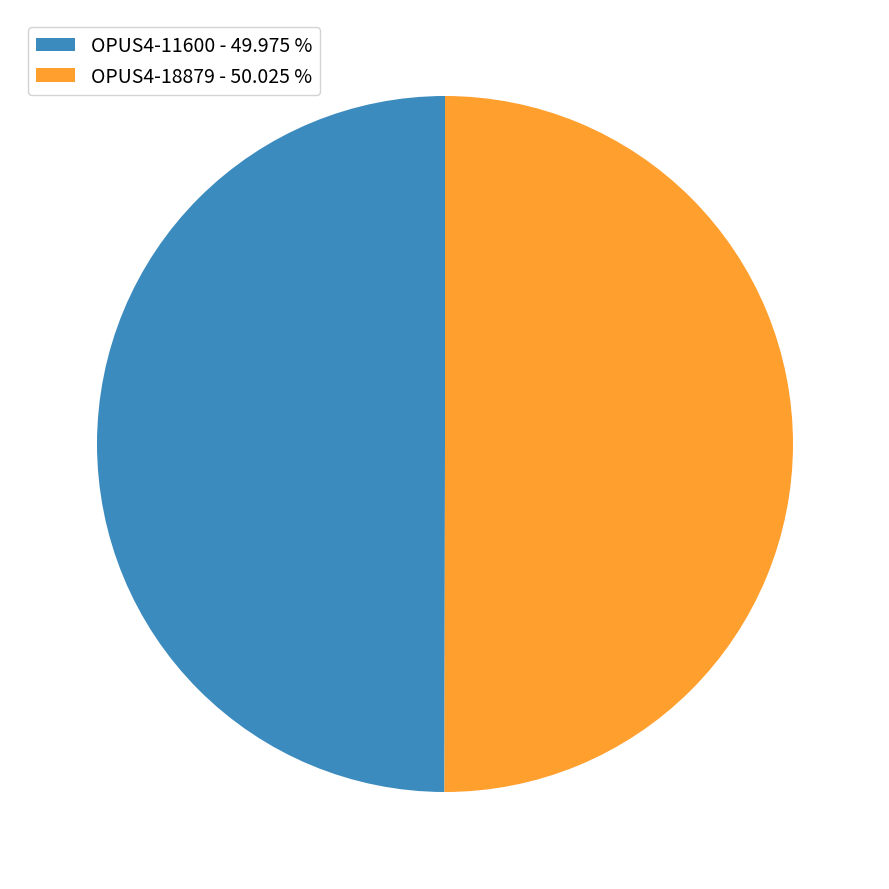

How many slices are in this pie chart?

2